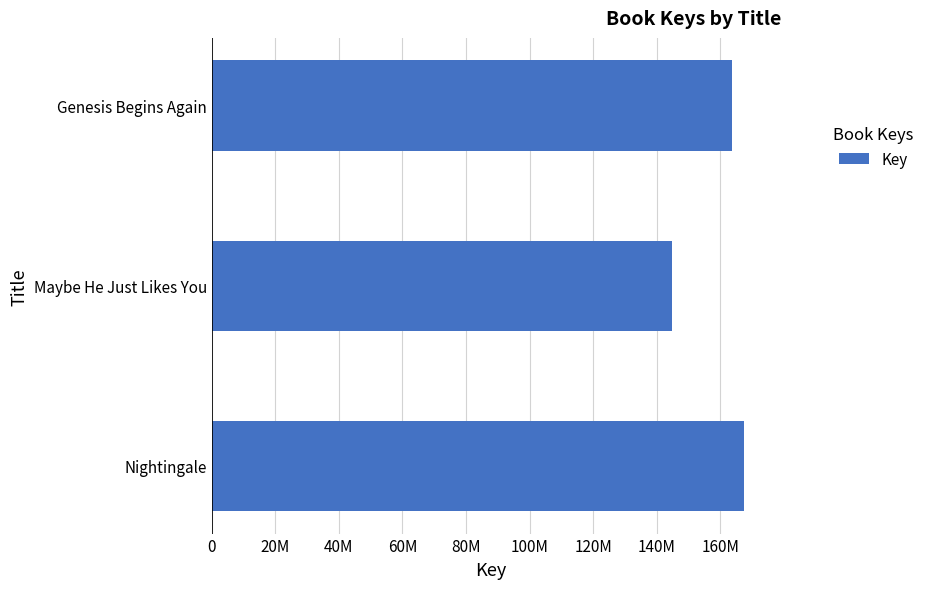

Does the chart contain any negative values?

No